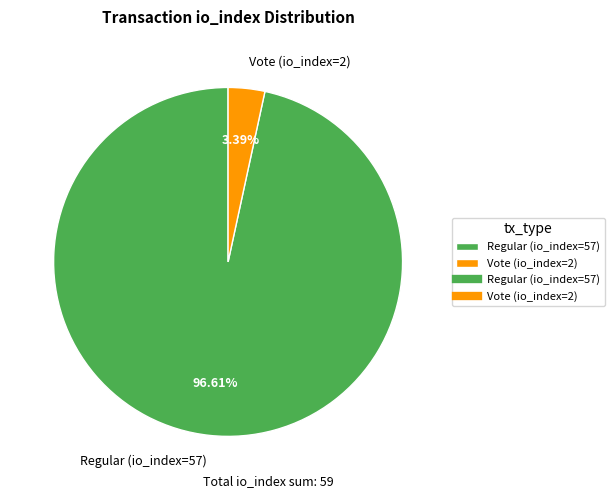

How much of the chart is everything except Vote (io_index=2)?

96.6%